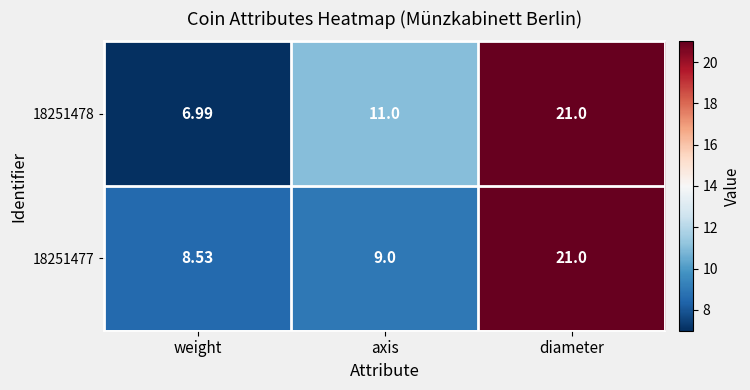

At which label is 18251477 closest to 14?

axis